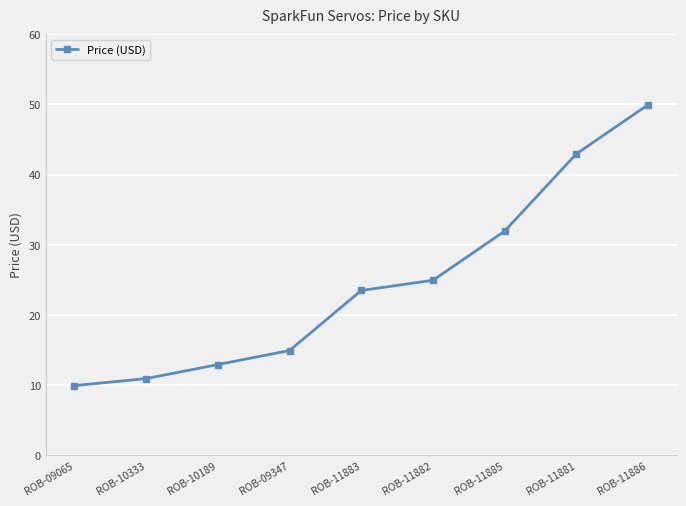

What is the label of the 3rd point from the left?

ROB-10189